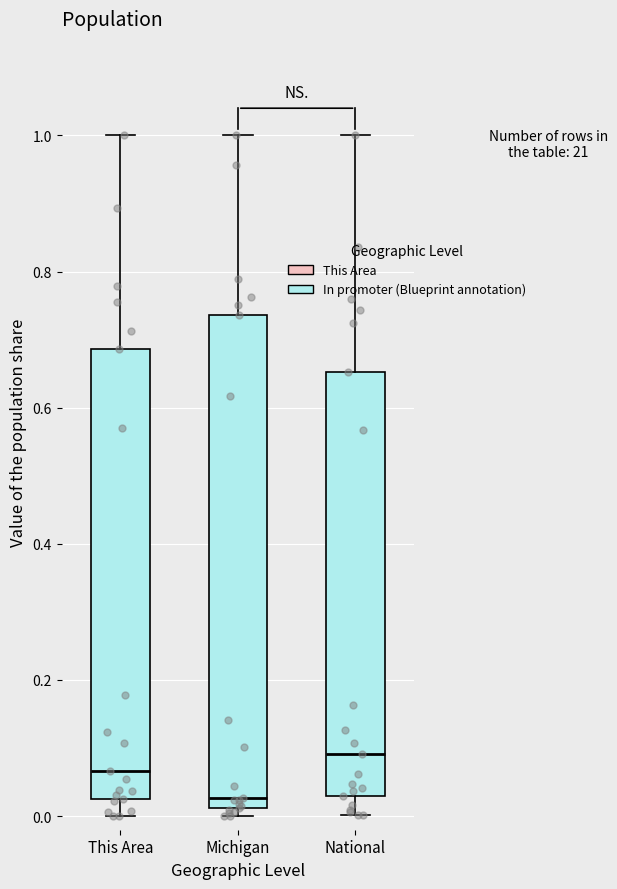

Reading left to right, read every box against the y-axis: the position of its median line, the range the box covers, and the ends of its whiskers. The values are not printed on the chart, so give them approximately, as read against the axis.

This Area: median 0.06, box 0.02 to 0.68, whiskers 0.00 to 1.00
Michigan: median 0.02 (just above the box's lower edge), box 0.02 to 0.74, whiskers 0.00 to 1.00
National: median 0.10, box 0.02 to 0.66, whiskers 0.00 to 1.00